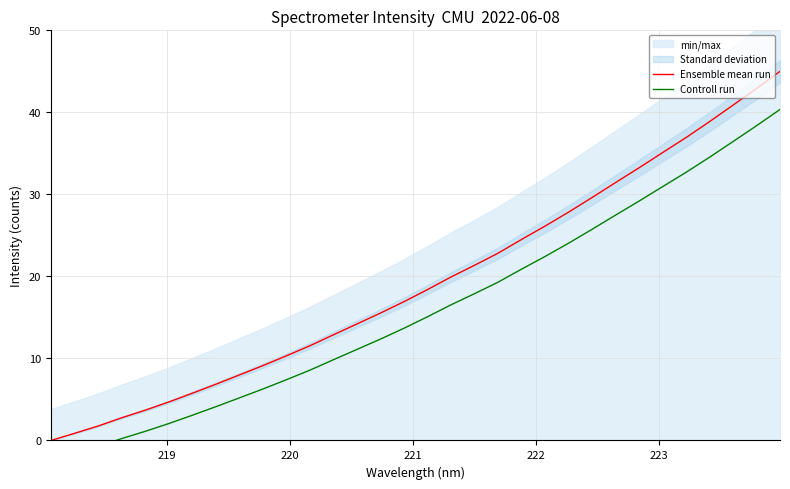

The Controll run series shows 21.8 at 17. True or false?

False